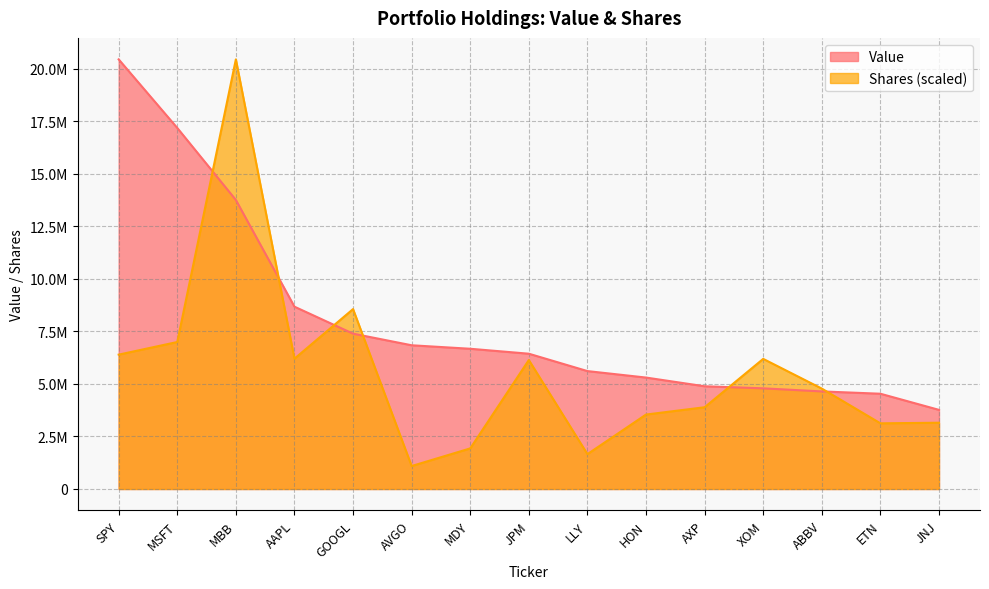

At which category is the sum across all series the highest?

MBB